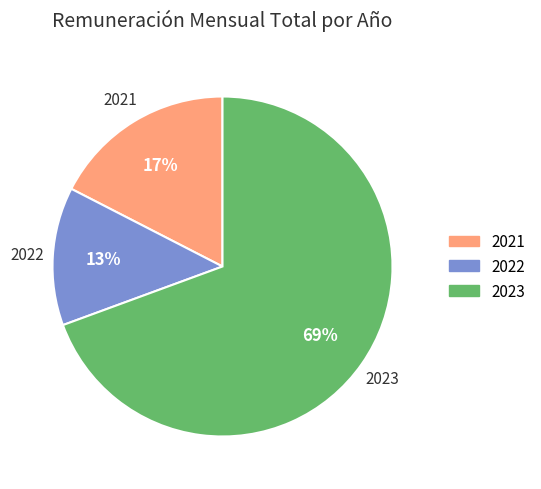

Which has a higher value, 2021 or 2023?

2023